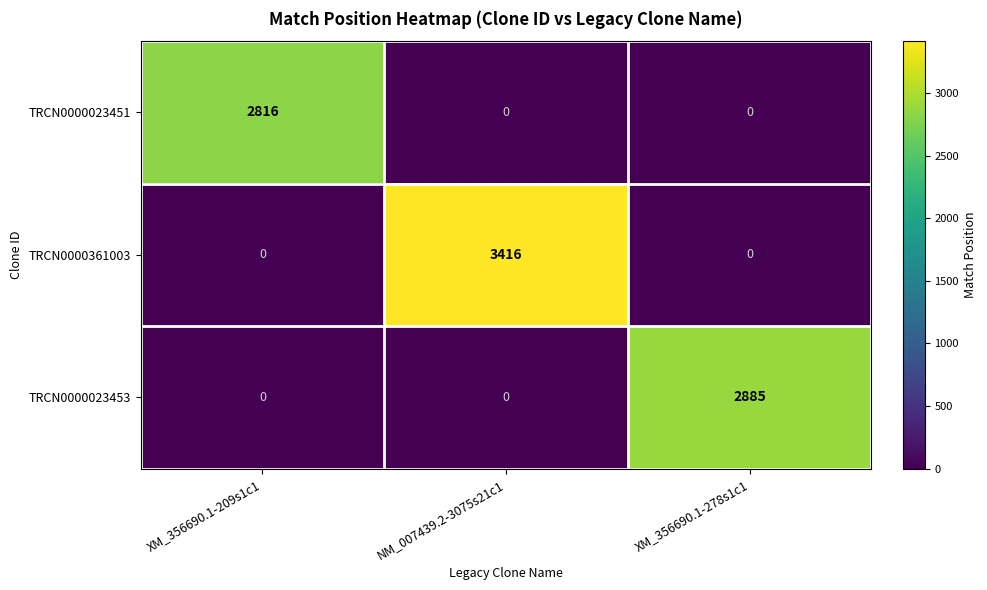

Which series changed the most between NM_007439.2-3075s21c1 and XM_356690.1-278s1c1?

TRCN0000361003